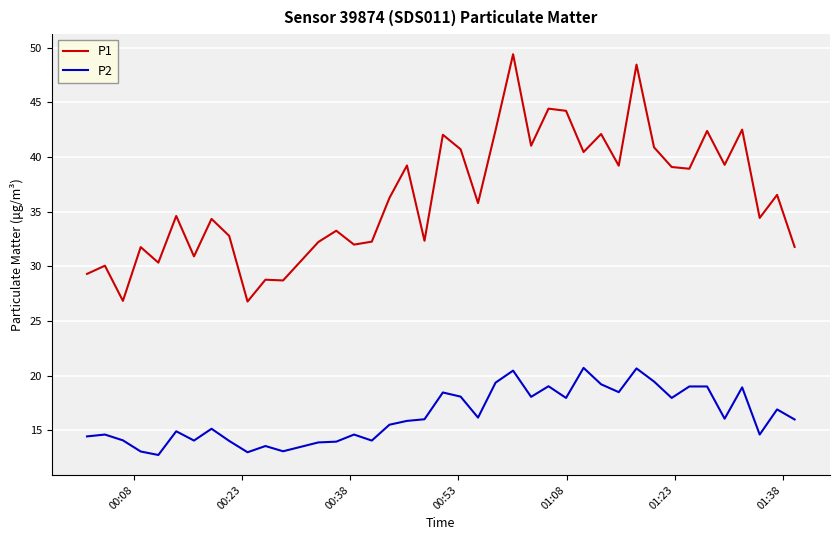

Which series has the largest total across all categories?

P1